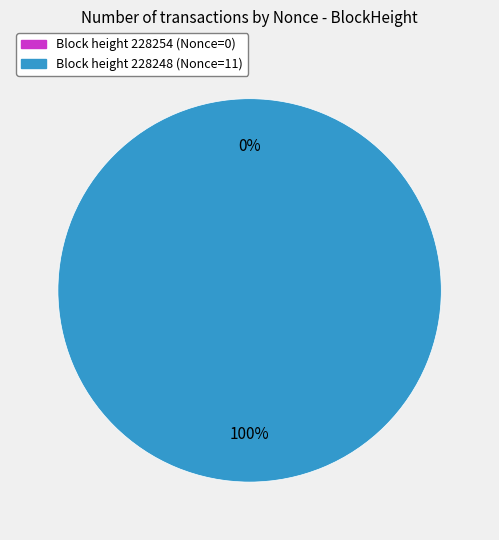

How many slices are in this pie chart?

2